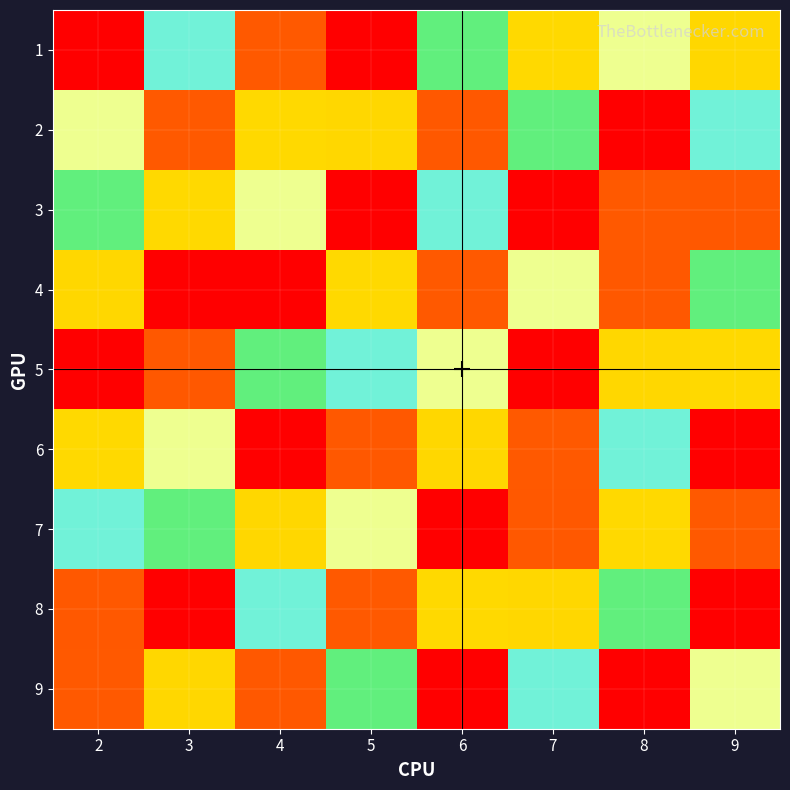

Between 2 and 8, which series saw the biggest shift?

5